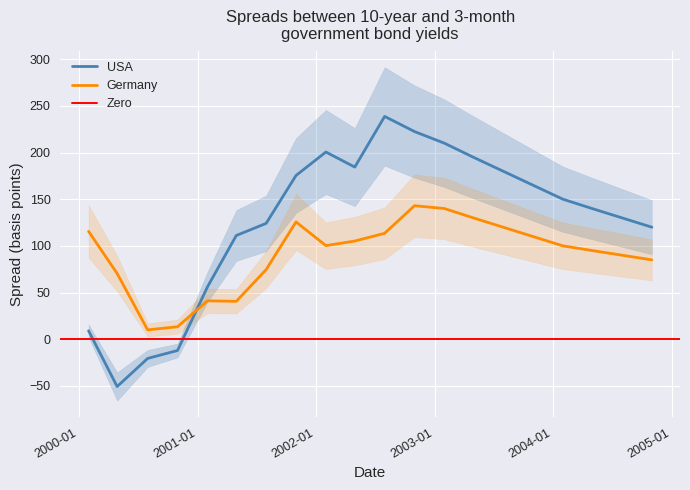

True or false: Germany and USA cross at least once.

True